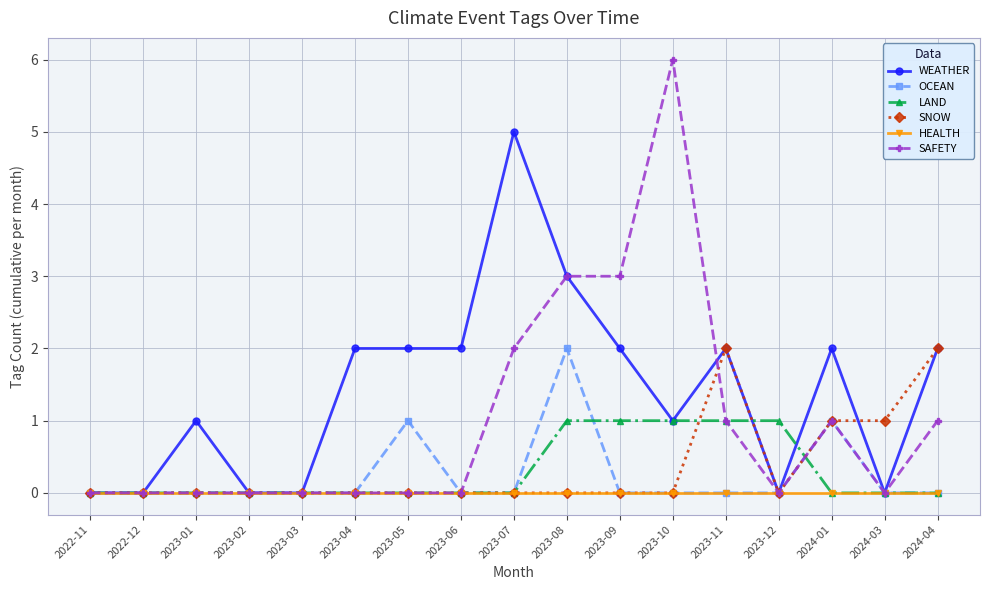

Which category has the highest value across all series?

2023-10